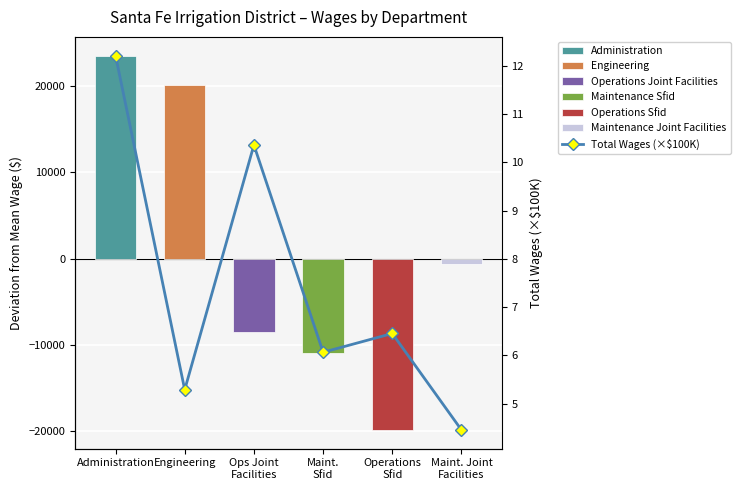

Reading left to right, list all the values displayed in this chart.

12.2	5.3	10.4	6.1	6.5	4.5